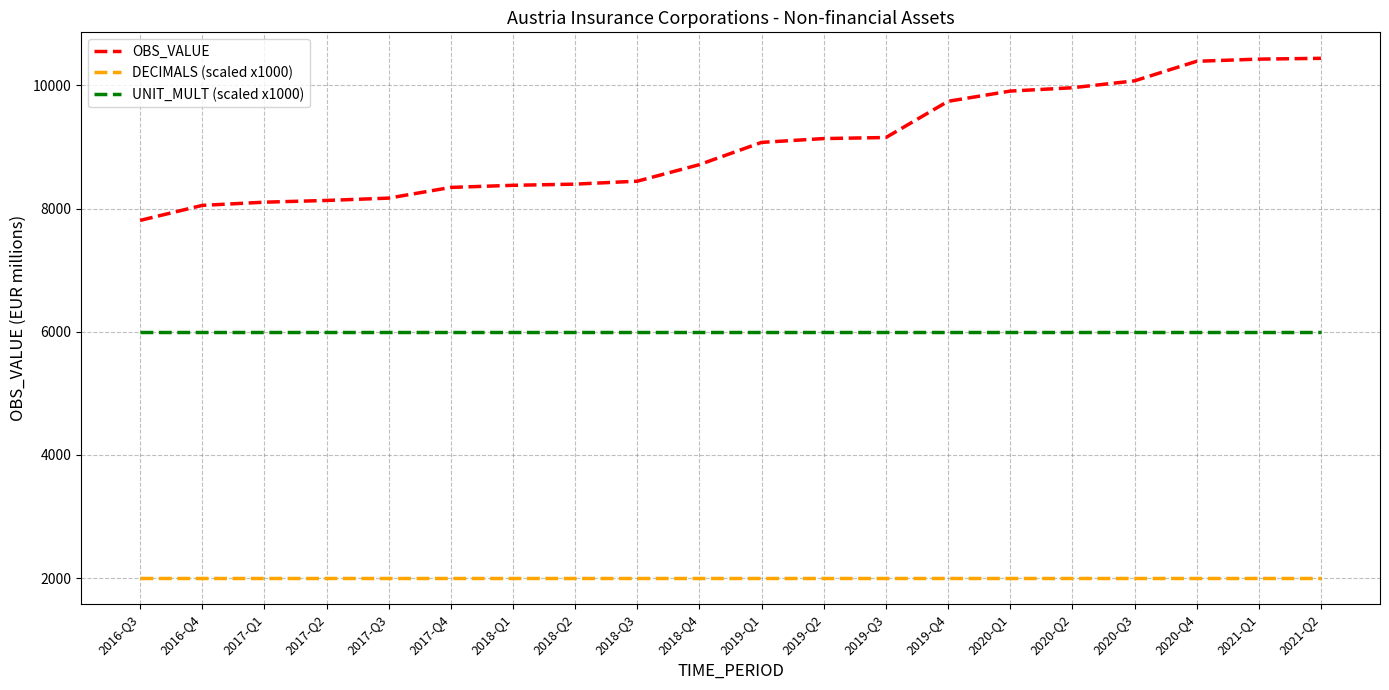

True or false: DECIMALS (scaled x1000) and UNIT_MULT (scaled x1000) cross at least once.

False